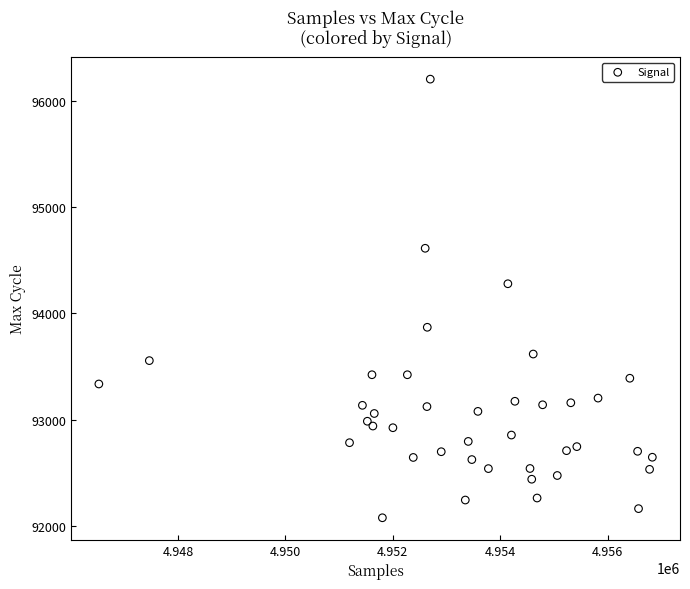

What Y value in the scatter plot is closest to 94141?

94280